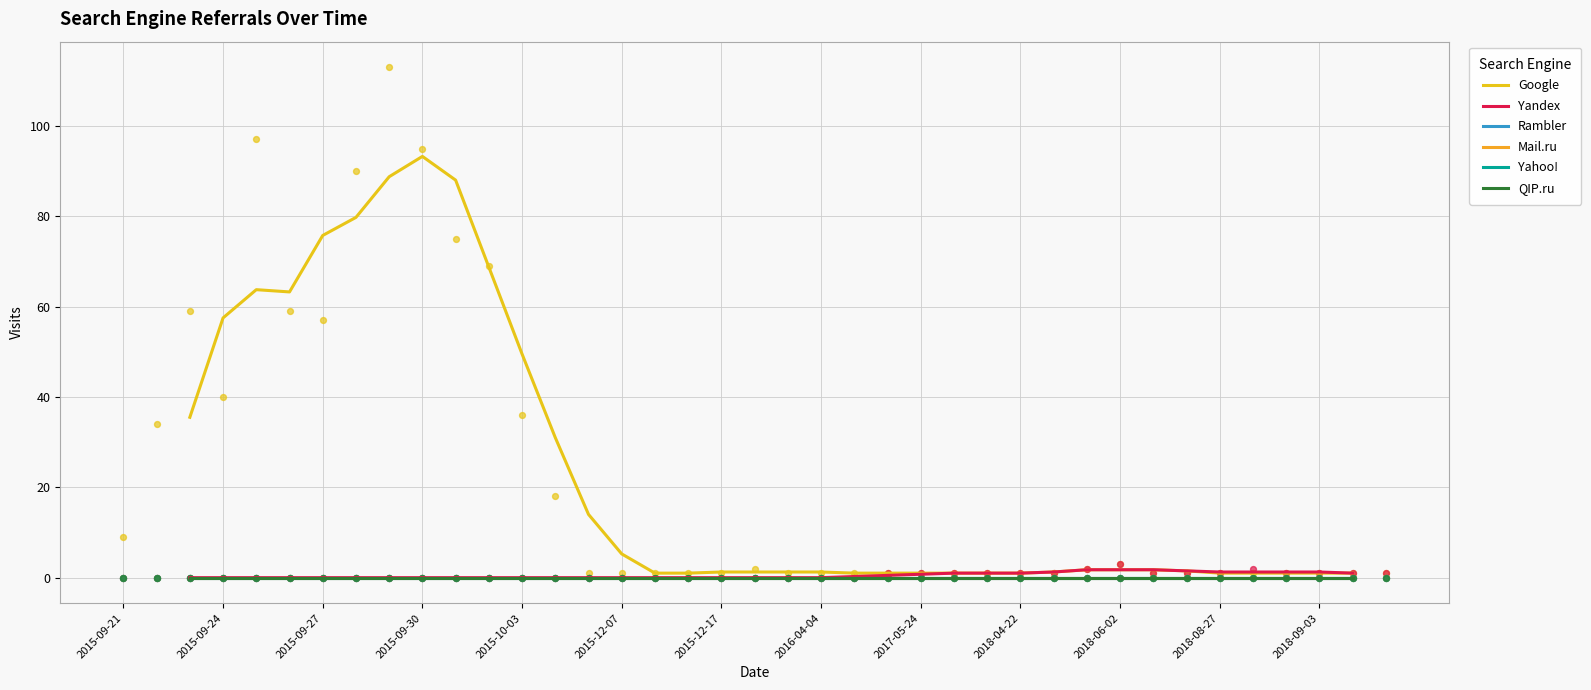

Which series reaches the minimum Y coordinate?

Yandex